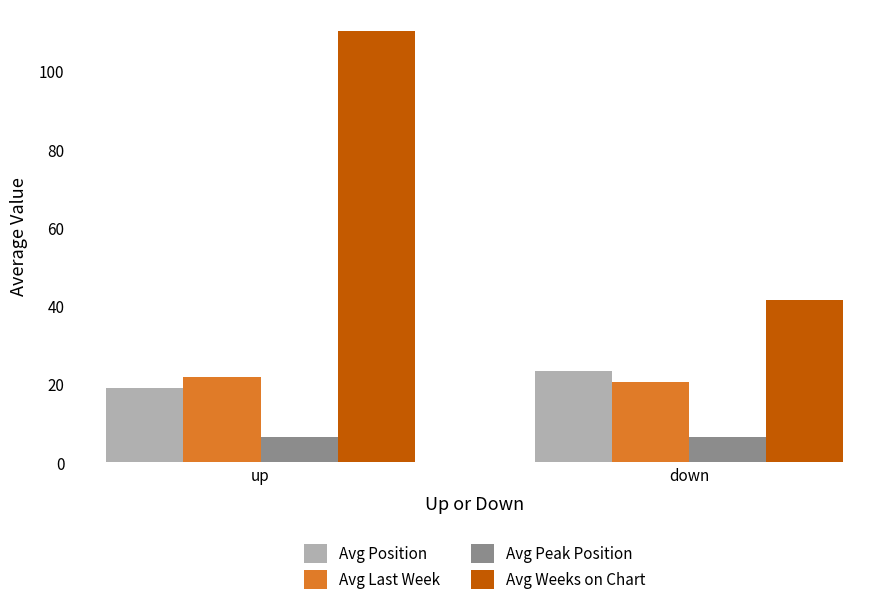

What is the total value across all series at up?

157.5